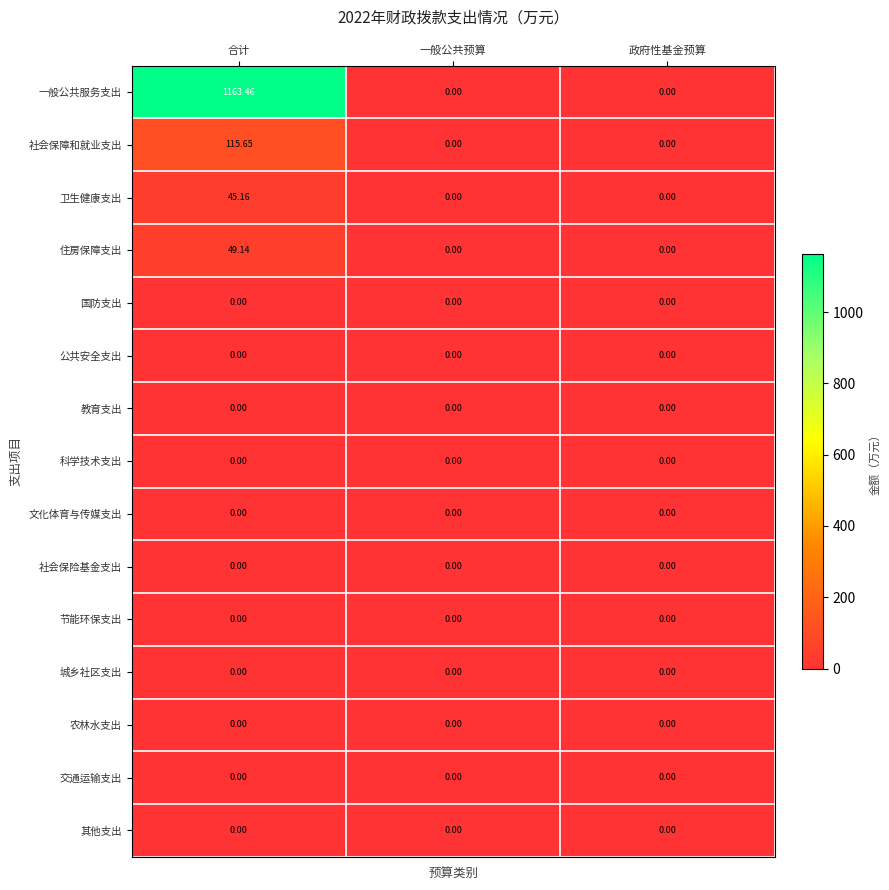

Which category has the highest value across all series?

合计